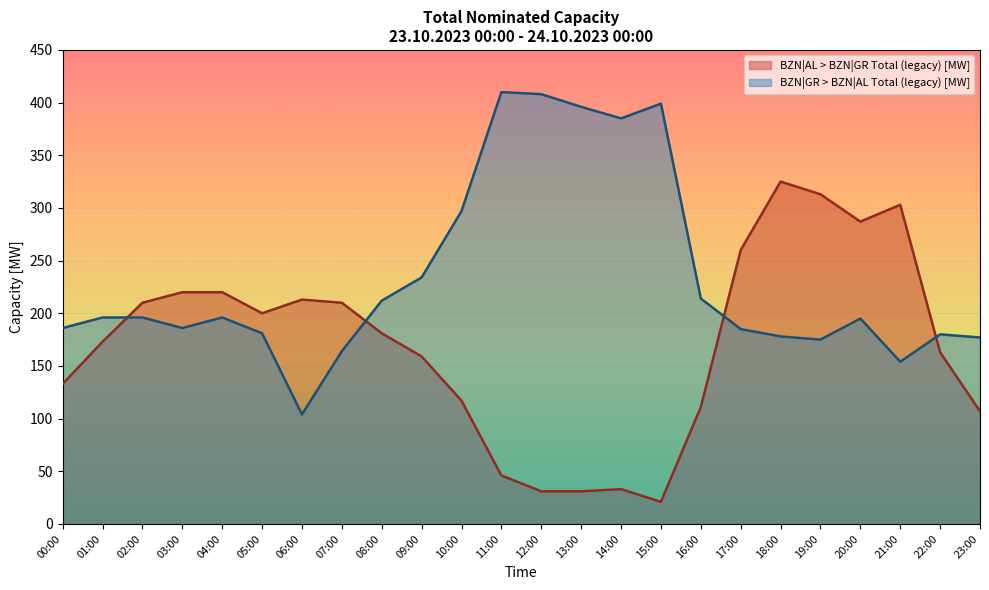

How many intersections are there between BZN|GR > BZN|AL Total (legacy) [MW] and BZN|AL > BZN|GR Total (legacy) [MW]?

4